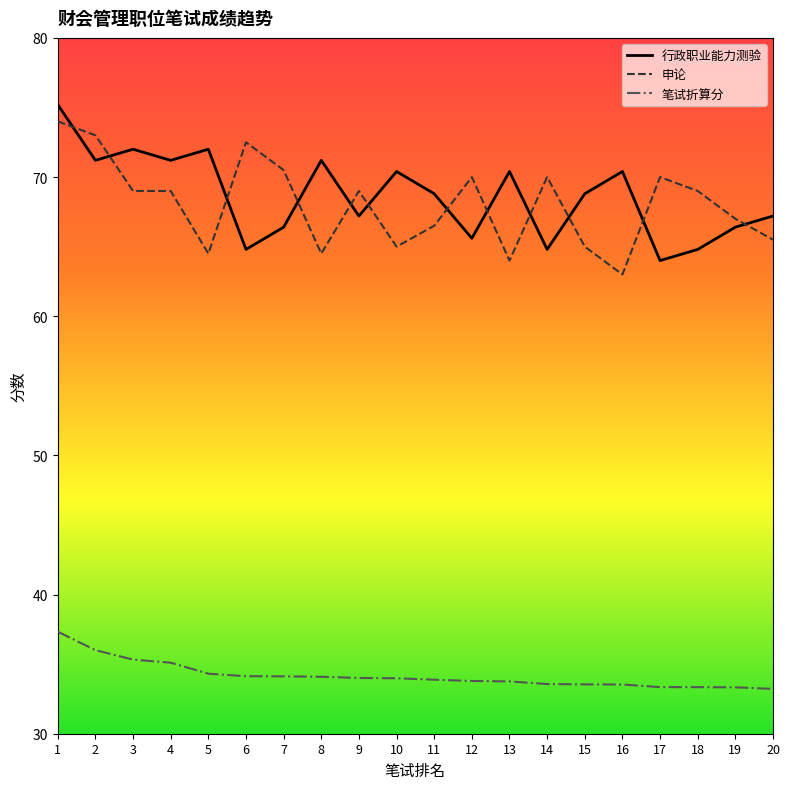

What is the sum of the 申论 values at 3 and 17?

139.0